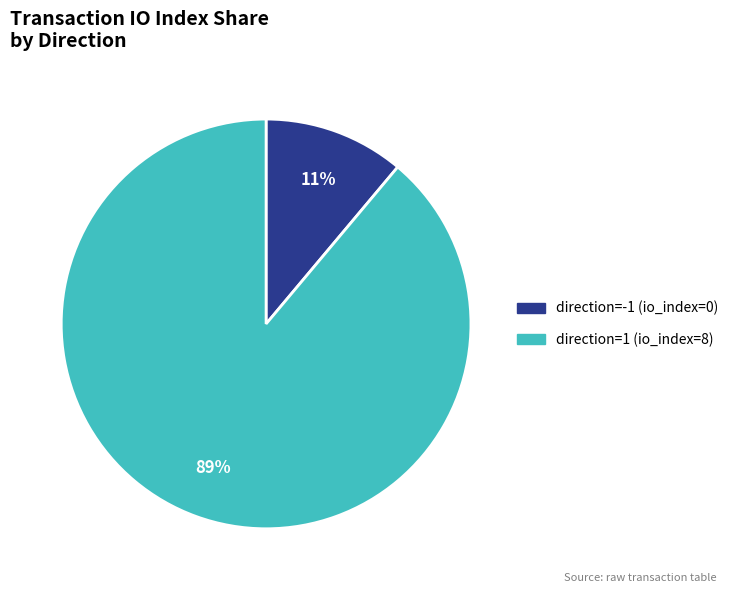

The direction=-1 (io_index=0) slice represents 6% of the pie. True or false?

False